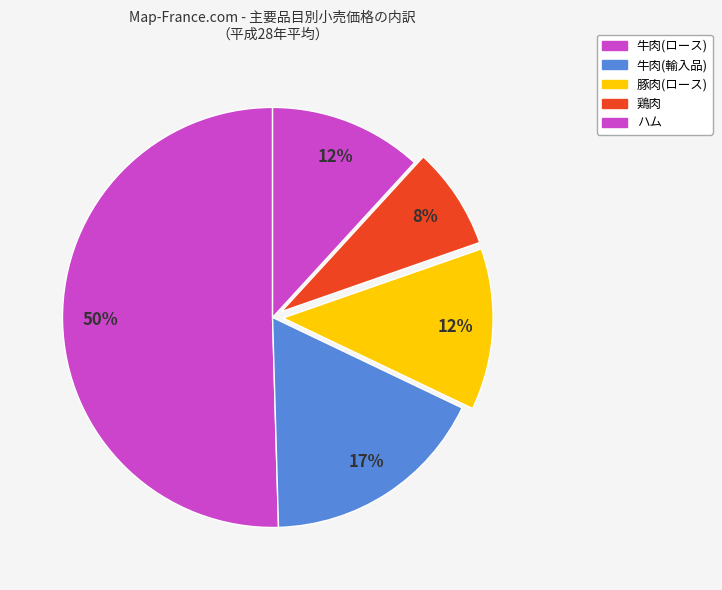

Which slice is the largest?

牛肉(ロース)